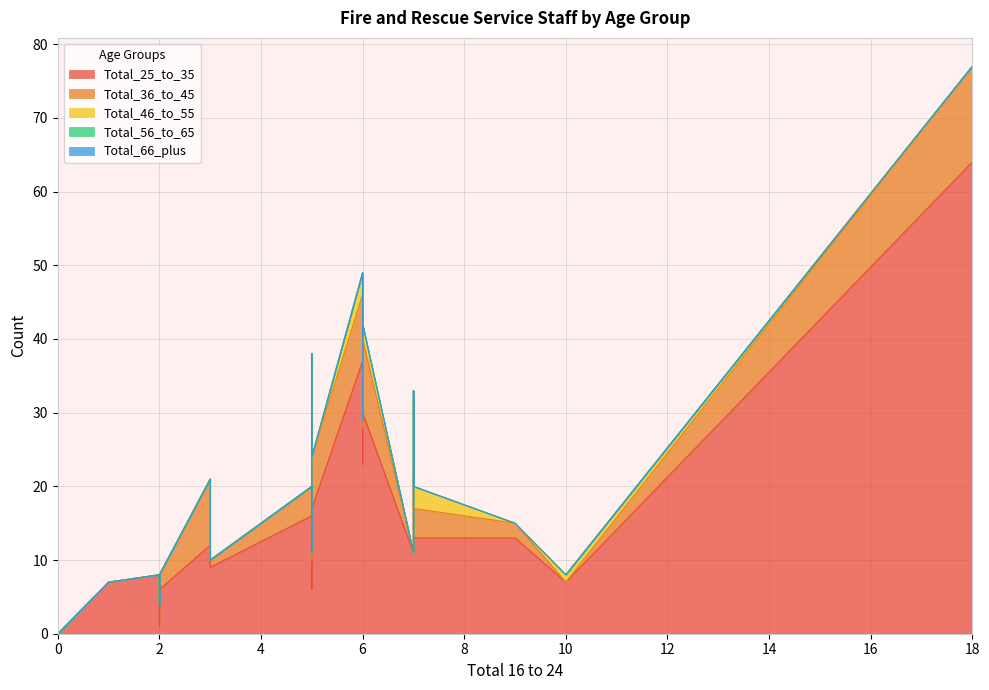

How many data points does each series have?

40